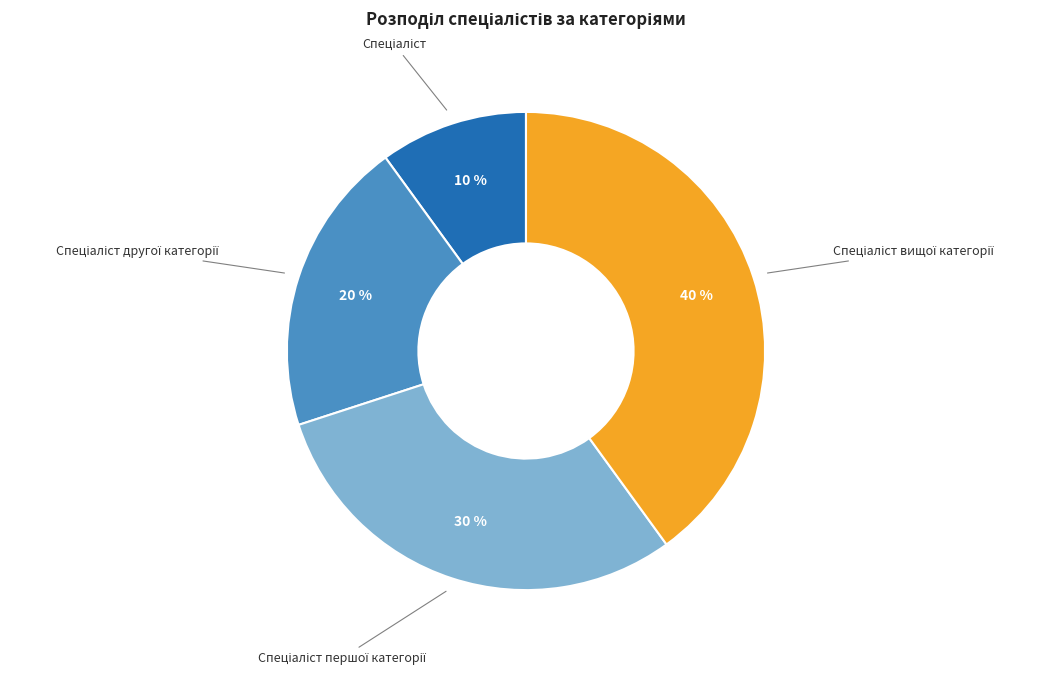

To the nearest percent, what is the average slice percentage?

25%